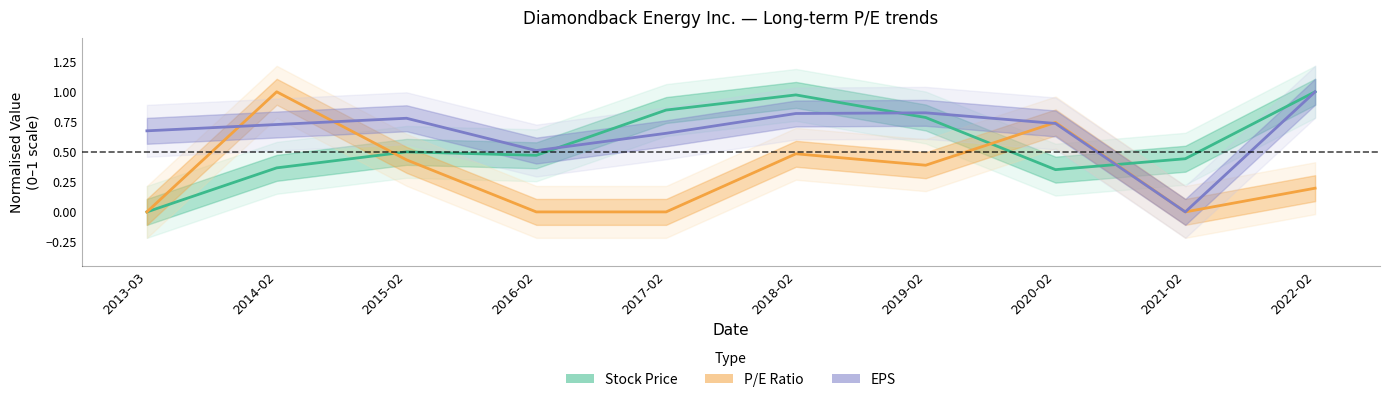

What is the label of the 9th point from the right?

2014-02